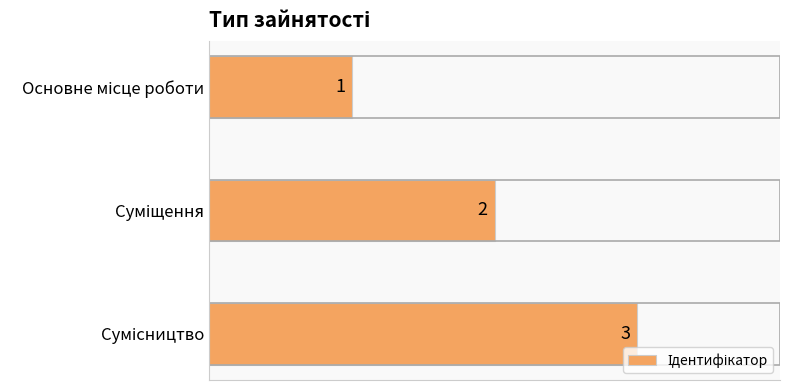

What is the value of the 3rd bar from the top?

3